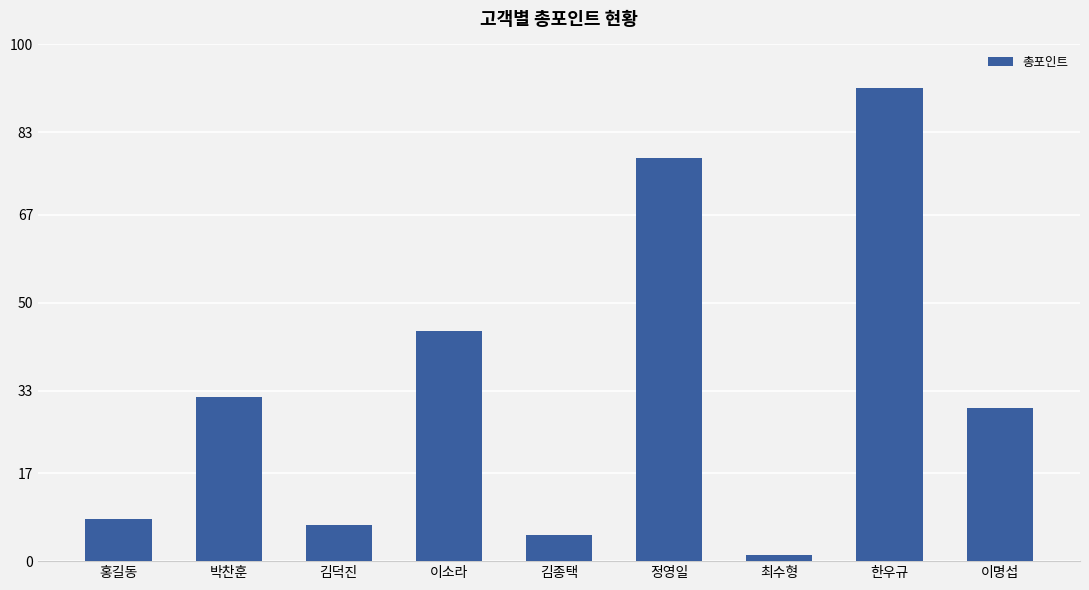

What is the label of the 8th bar from the right?

박찬훈